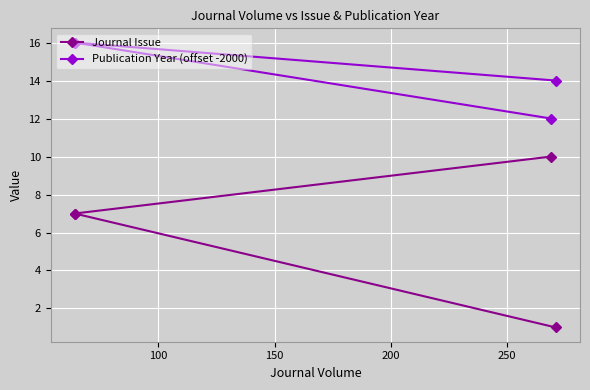

True or false: Publication Year (offset -2000) and Journal Issue cross at least once.

False